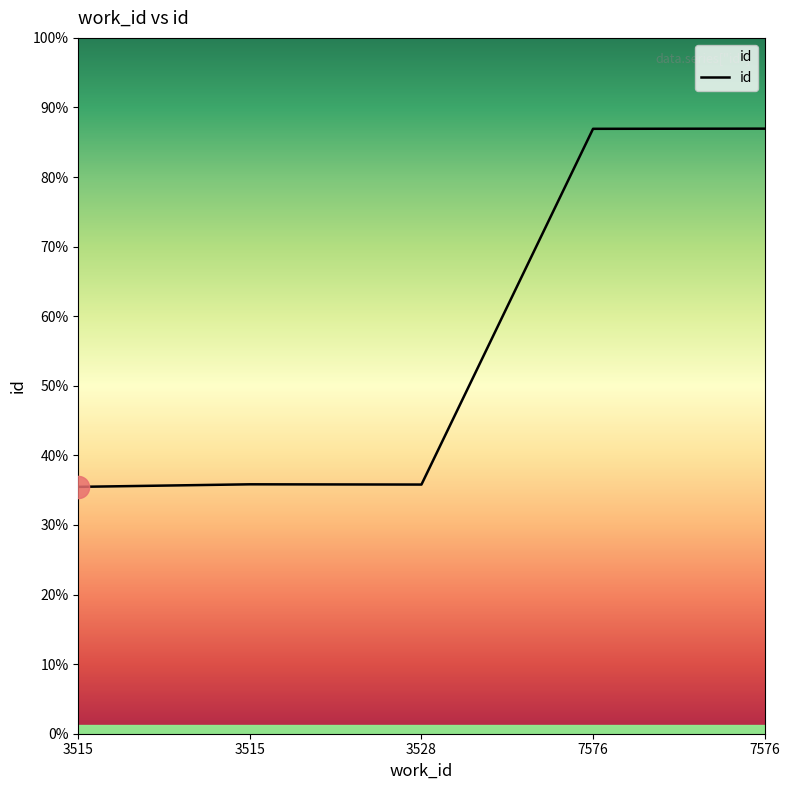

Does the chart display data point markers on the line(s)?

No